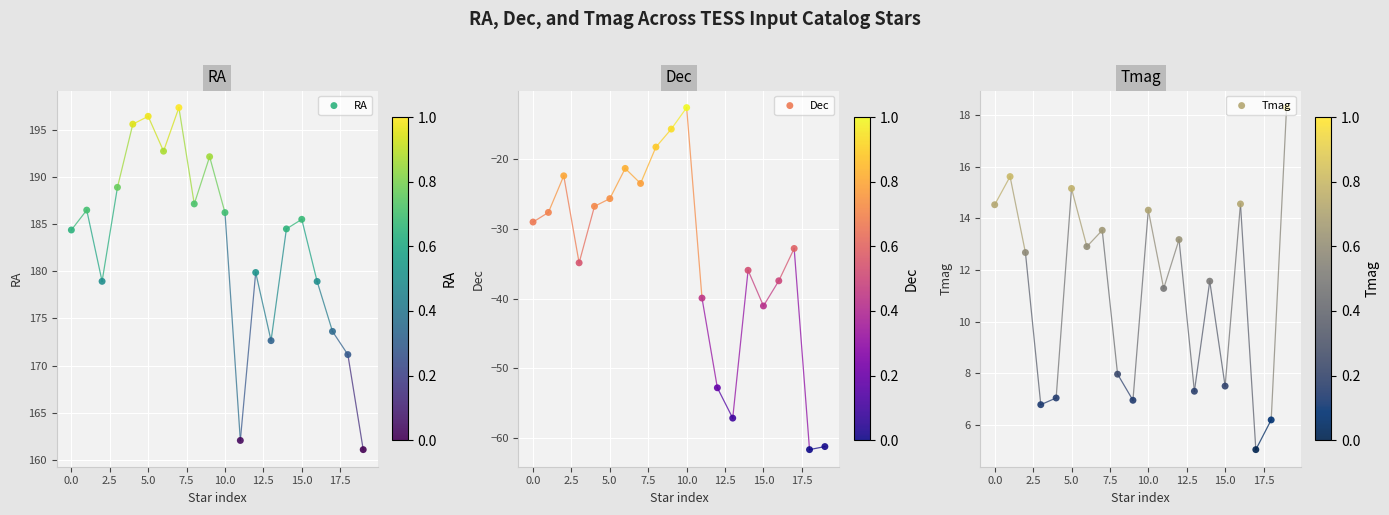

What are all the series names shown in the legend?

RA, Dec, Tmag